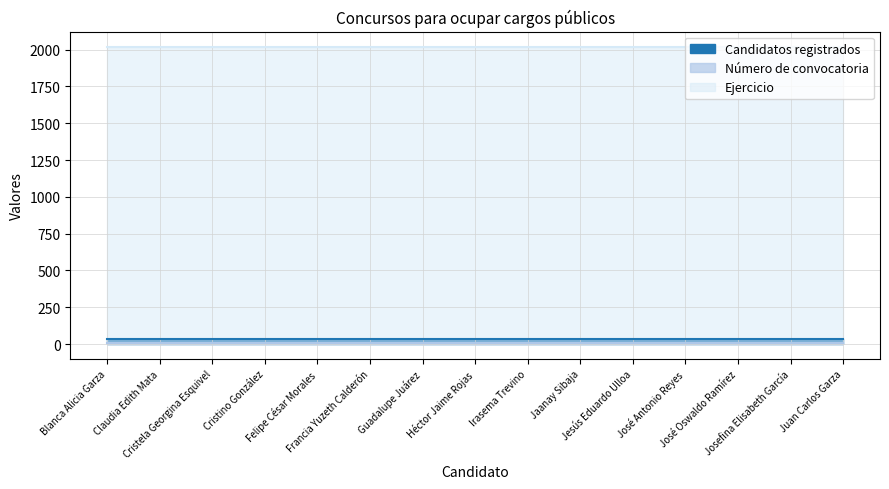

Which series has the widest spread of values?

Candidatos registrados